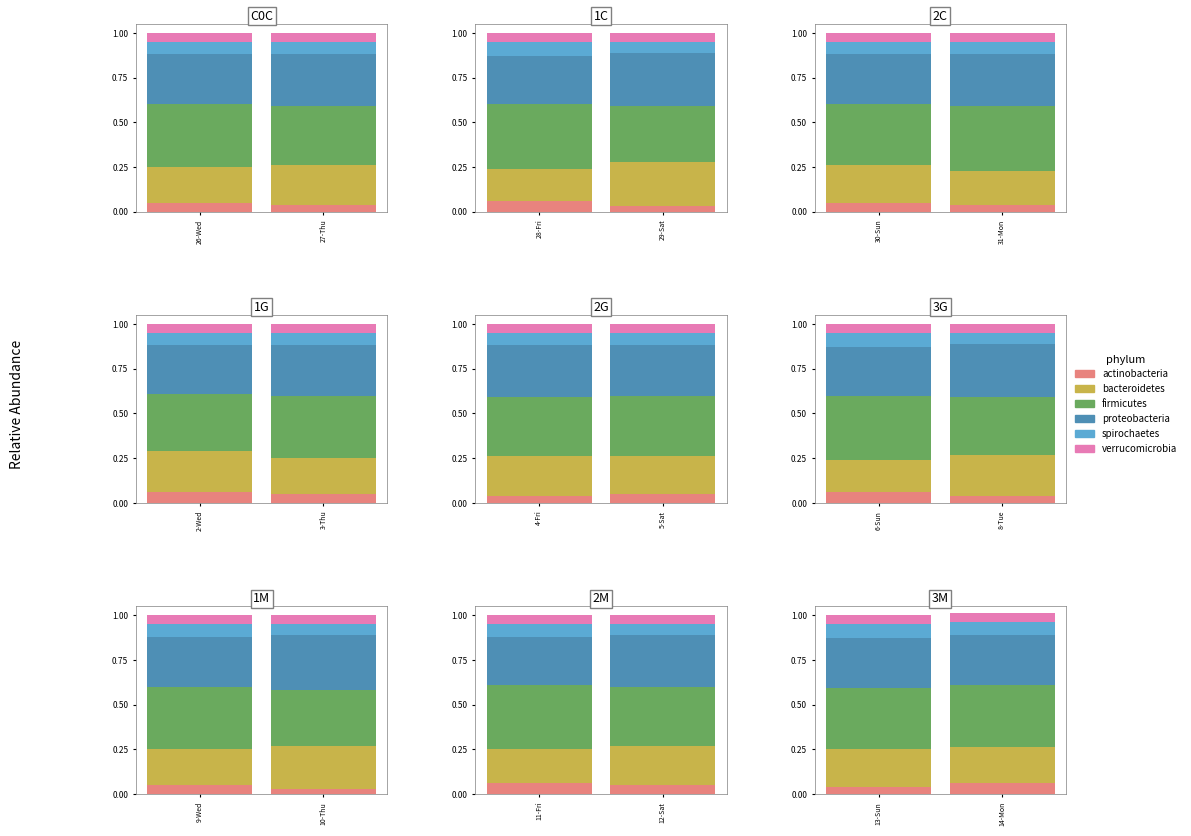

What position from the right is 14-Mon?

1